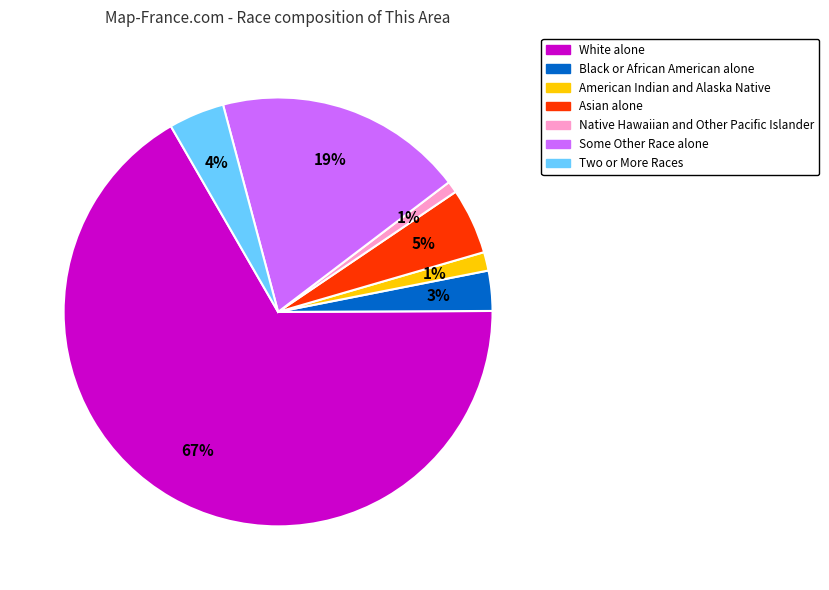

Does Two or More Races represent more than half of the total?

No